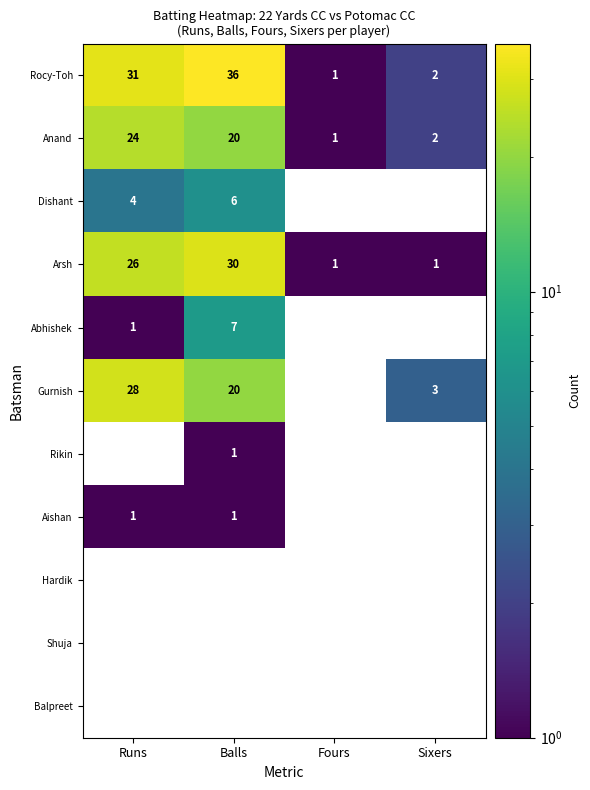

At which label does Arsh reach its peak?

Balls